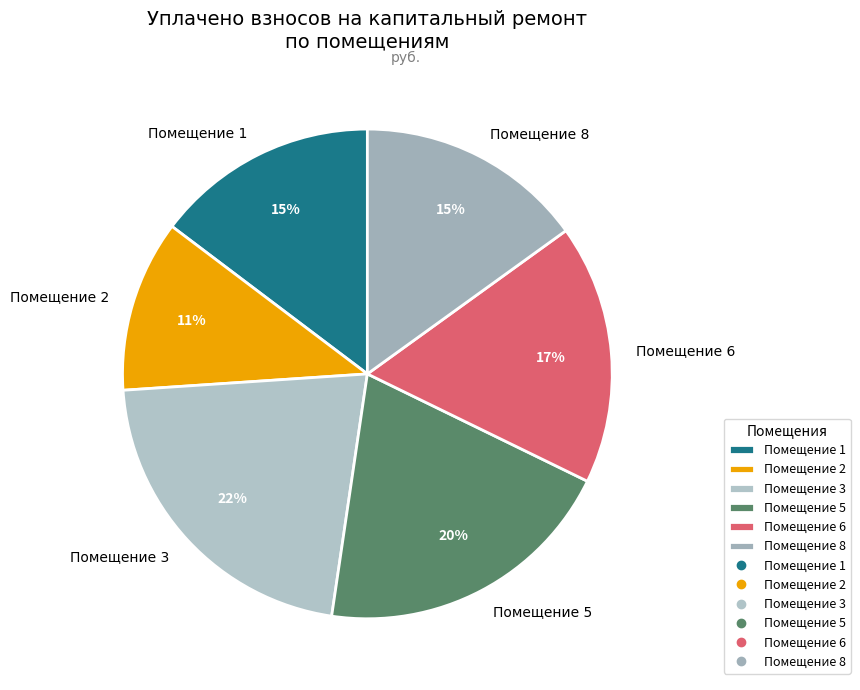

To the nearest percent, what percentage of the pie is Помещение 8?

15%